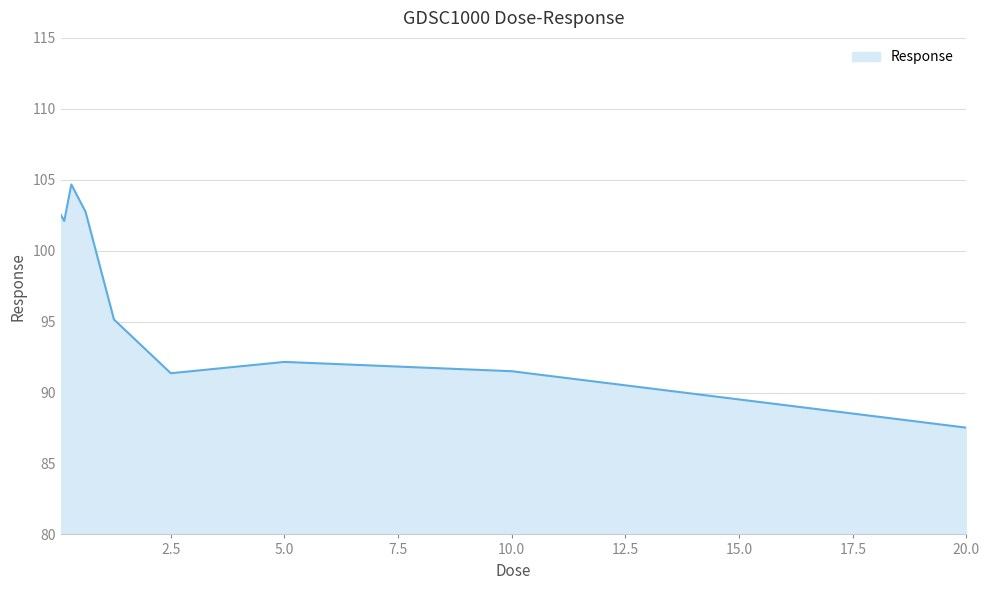

What is the difference between the maximum and minimum values?

17.1